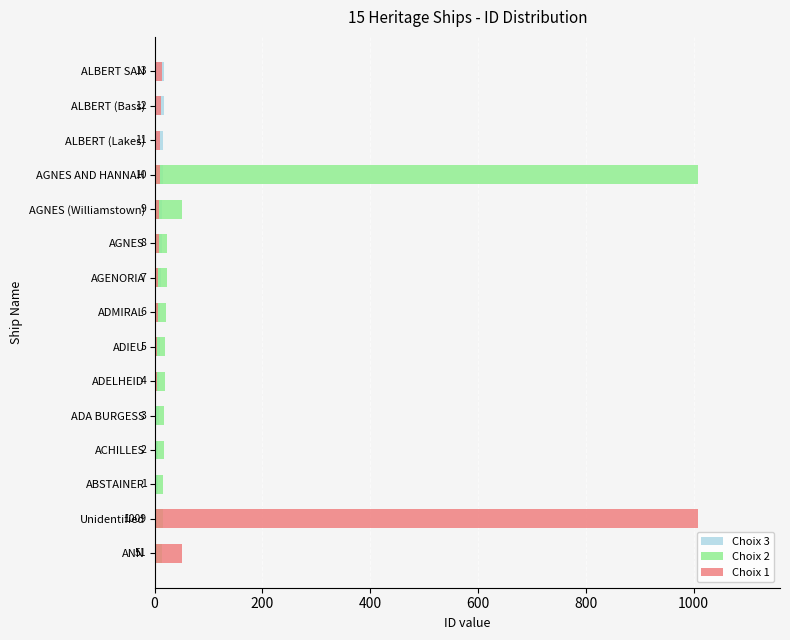

The value of Choix 2 at ALBERT (Lakes) is 1. True or false?

True